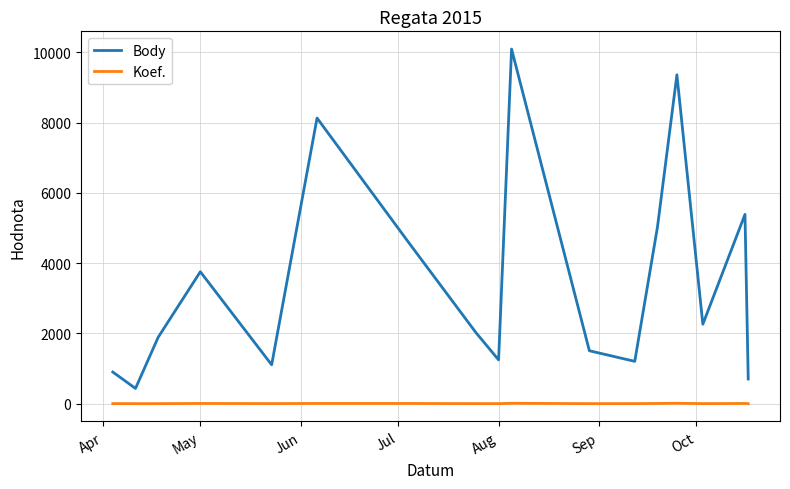

Rank the series by their average value, from lowest to highest.

Koef., Body